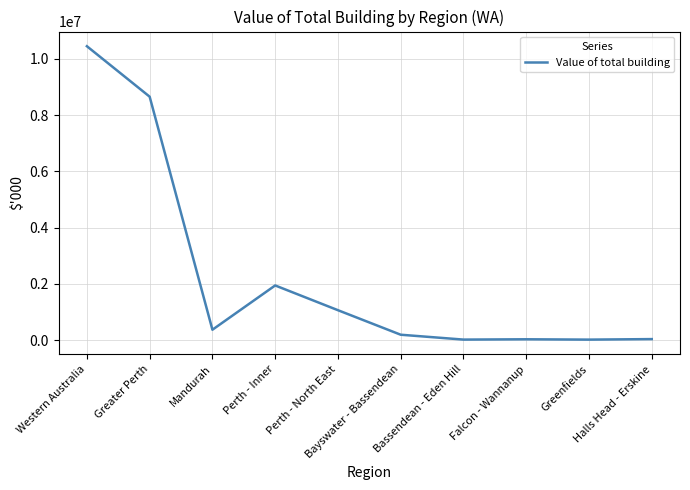

What is the change in value from Perth - Inner to Falcon - Wannanup?

-1911577.0